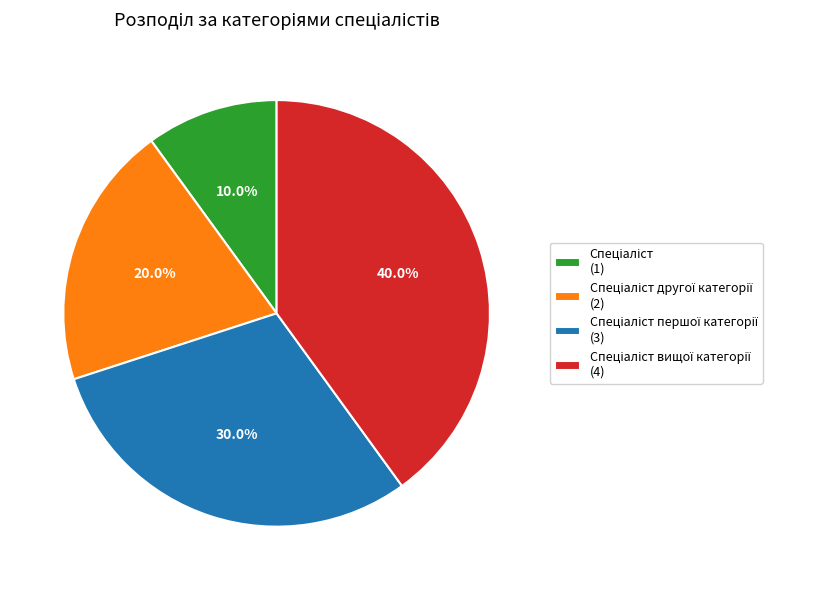

Is there any slice that represents more than half of the pie?

No